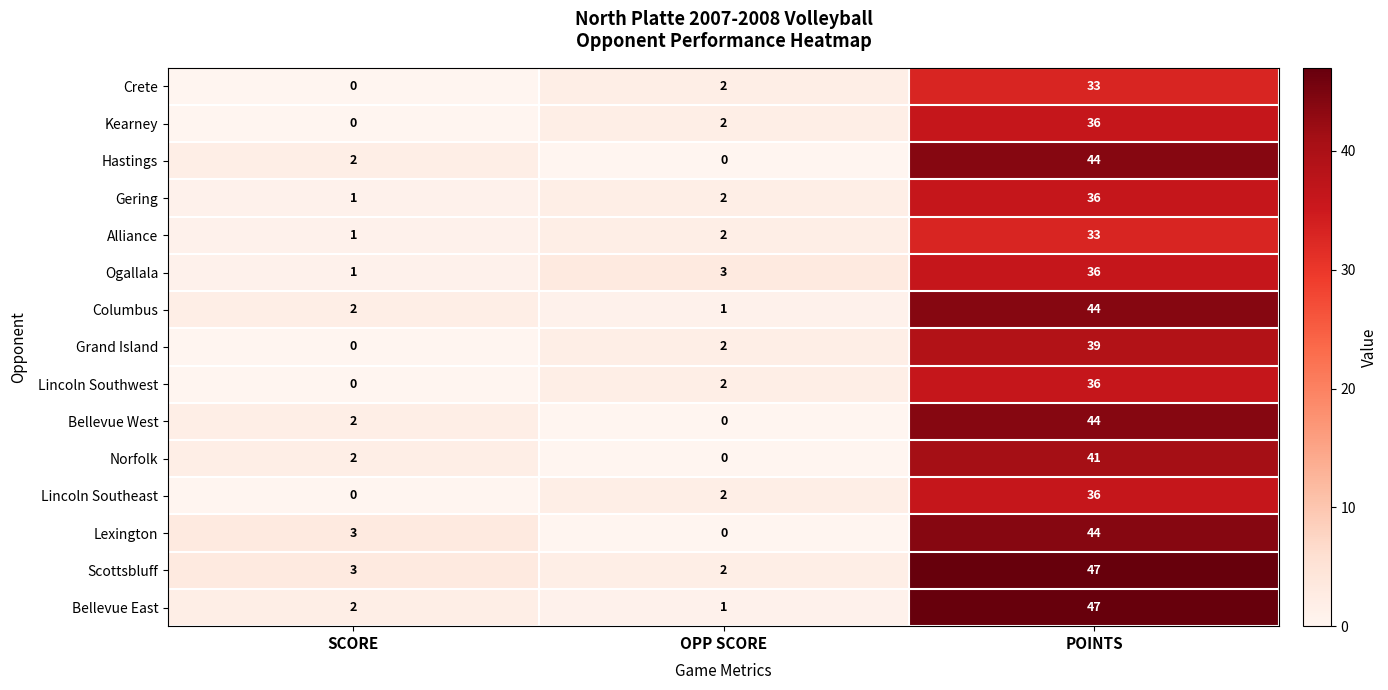

What is the sum of the Alliance values at SCORE and POINTS?

34